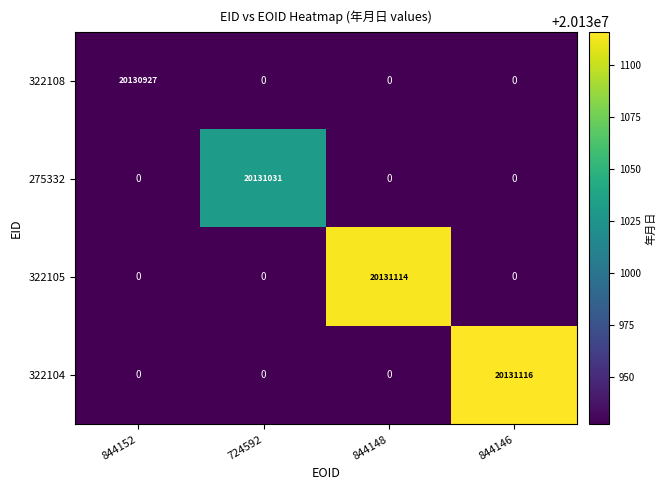

The value of 322108 at 844148 is -7792451. True or false?

False